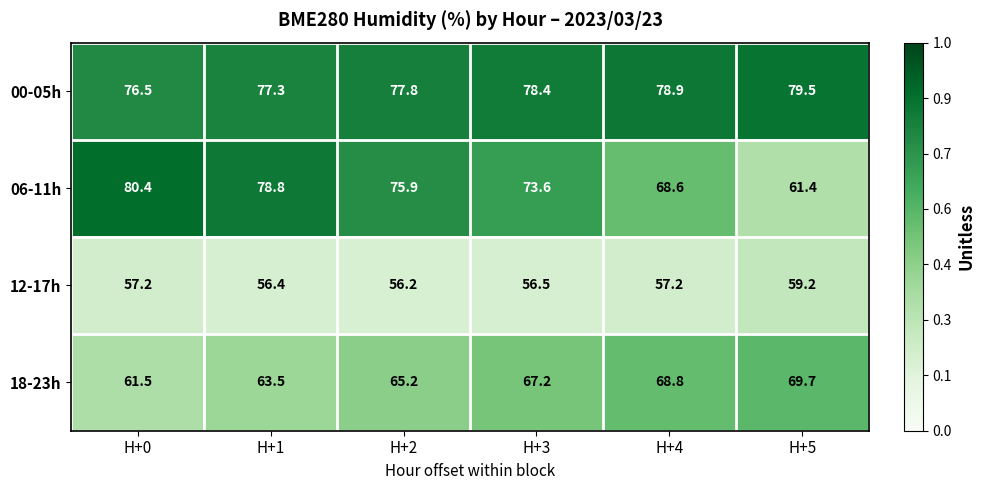

Which series has the largest range (max minus min)?

06-11h